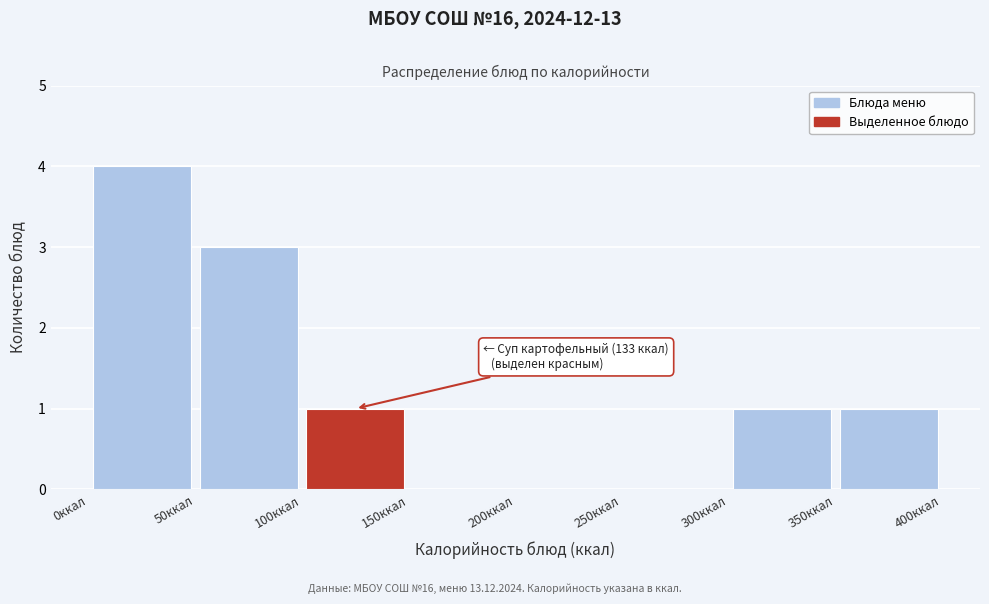

Over which range of the x-axis is the bar tallest?

0 to 50